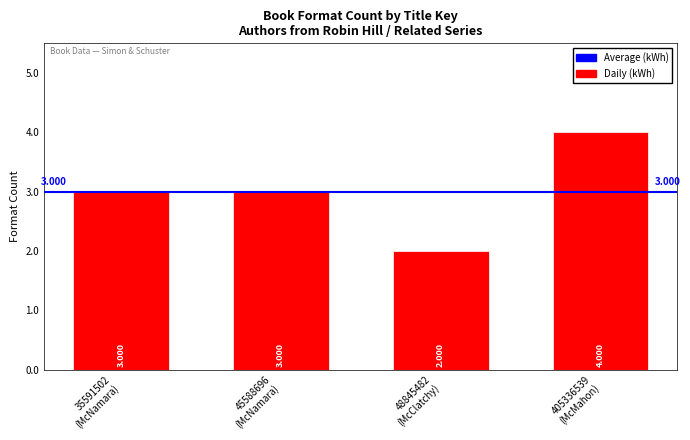

Does the chart contain stacked bars?

No